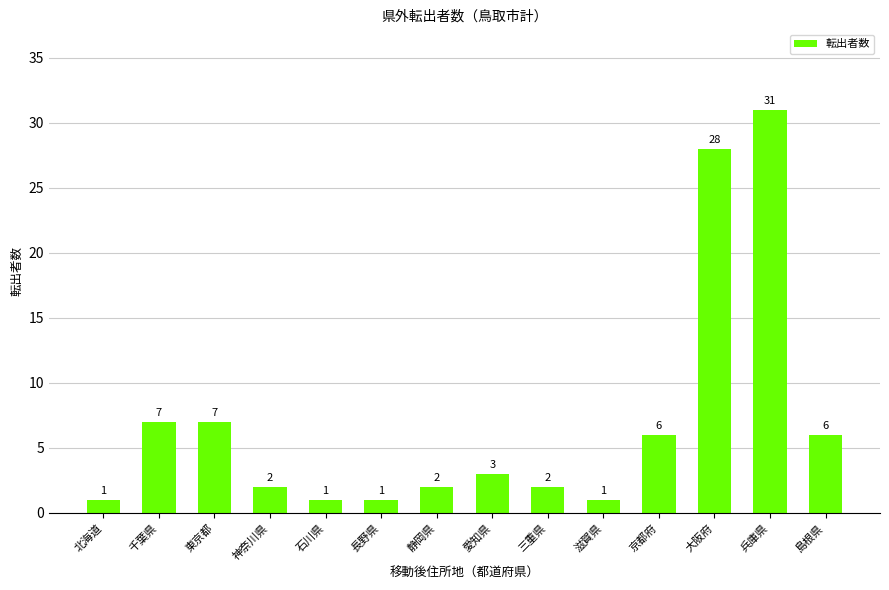

What is the average value?

7